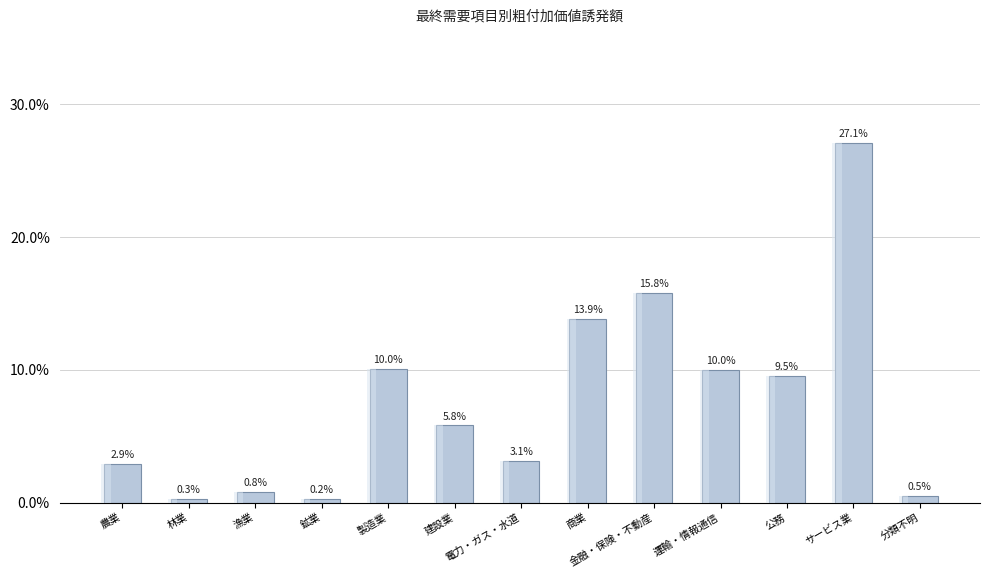

List the labels in order of value, smallest first.

鉱業, 林業, 分類不明, 漁業, 農業, 電力・ガス・水道, 建設業, 公務, 運輸・情報通信, 製造業, 商業, 金融・保険・不動産, サービス業